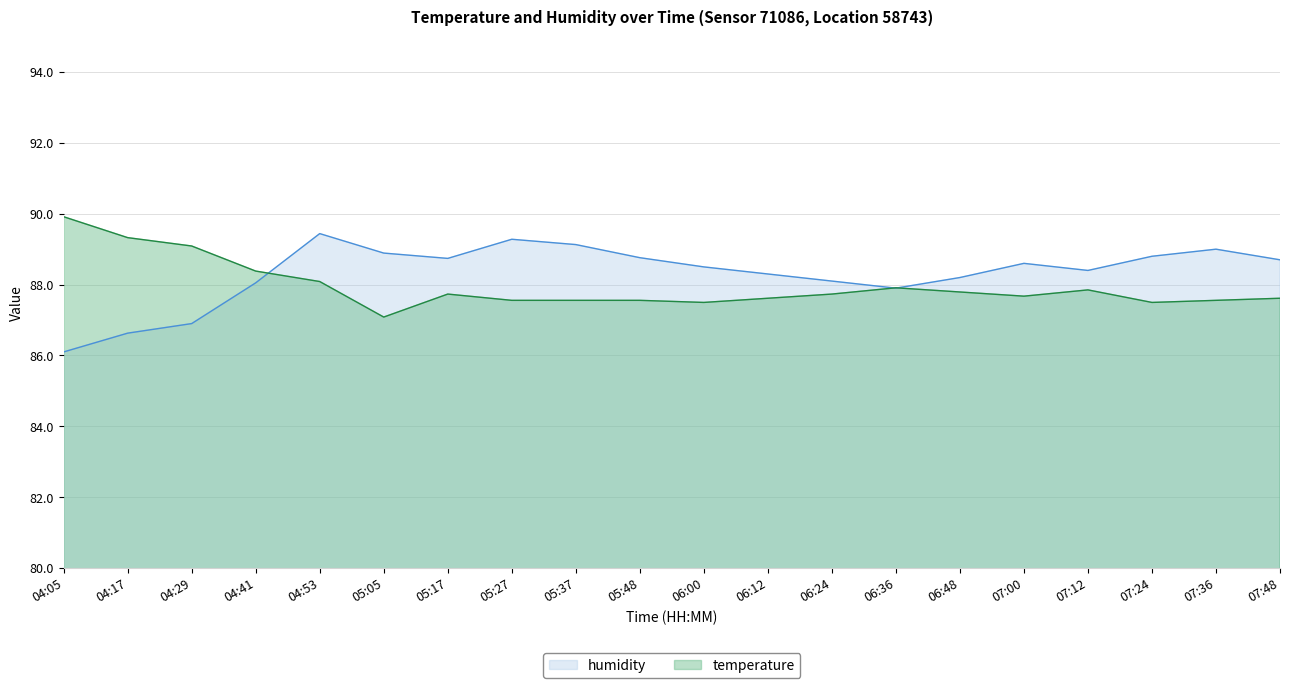

Reading right to left, extract all data points from this chart.

humidity: 88.7	89.0	88.8	88.4	88.6	88.2	87.9	88.1	88.3	88.5	88.8	89.1	89.3	88.7	88.9	89.4	88.0	86.9	86.6	86.1
temperature: 87.6	87.6	87.5	87.9	87.7	87.8	87.9	87.7	87.6	87.5	87.6	87.6	87.6	87.7	87.1	88.1	88.4	89.1	89.3	89.9